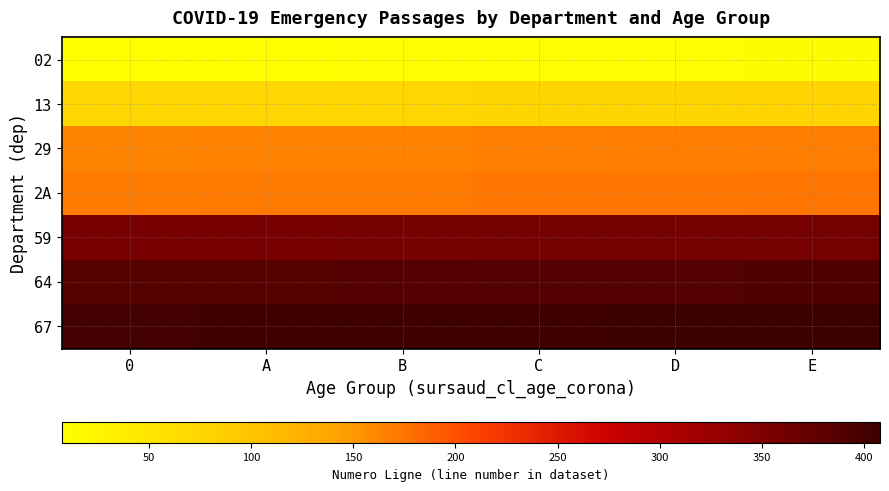

Reading left to right, extract all data points from this chart.

02: 0=7	A=8	B=9	C=10	D=11	E=12
13: 0=73	A=74	B=75	C=76	D=77	E=78
29: 0=163	A=164	B=165	C=166	D=167	E=168
2A: 0=169	A=170	B=171	C=172	D=173	E=174
59: 0=355	A=356	B=357	C=358	D=359	E=360
64: 0=385	A=386	B=387	C=388	D=389	E=390
67: 0=403	A=404	B=405	C=406	D=407	E=408